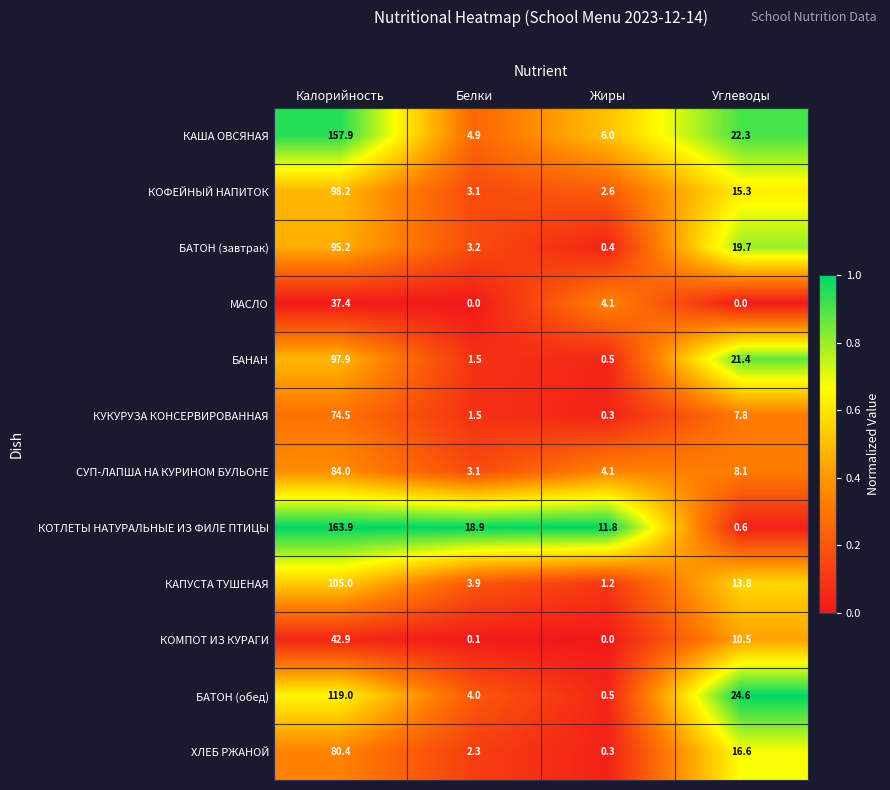

Rank the series at Калорийность from lowest to highest value.

МАСЛО, КОМПОТ ИЗ КУРАГИ, КУКУРУЗА КОНСЕРВИРОВАННАЯ, ХЛЕБ РЖАНОЙ, СУП-ЛАПША НА КУРИНОМ БУЛЬОНЕ, БАТОН (завтрак), БАНАН, КОФЕЙНЫЙ НАПИТОК, КАПУСТА ТУШЕНАЯ, БАТОН (обед), КАША ОВСЯНАЯ, КОТЛЕТЫ НАТУРАЛЬНЫЕ ИЗ ФИЛЕ ПТИЦЫ